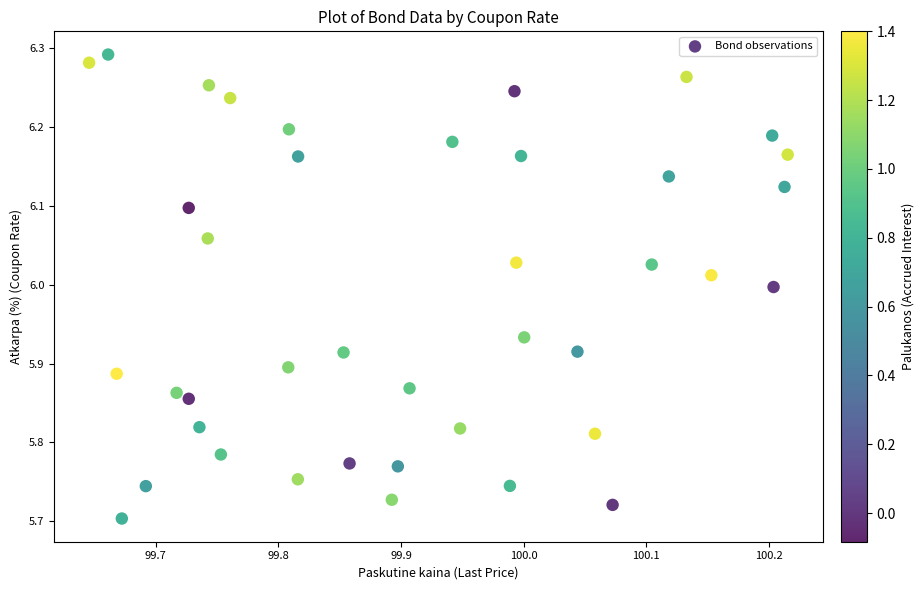

What is the range of Y values (max minus min)?

0.6